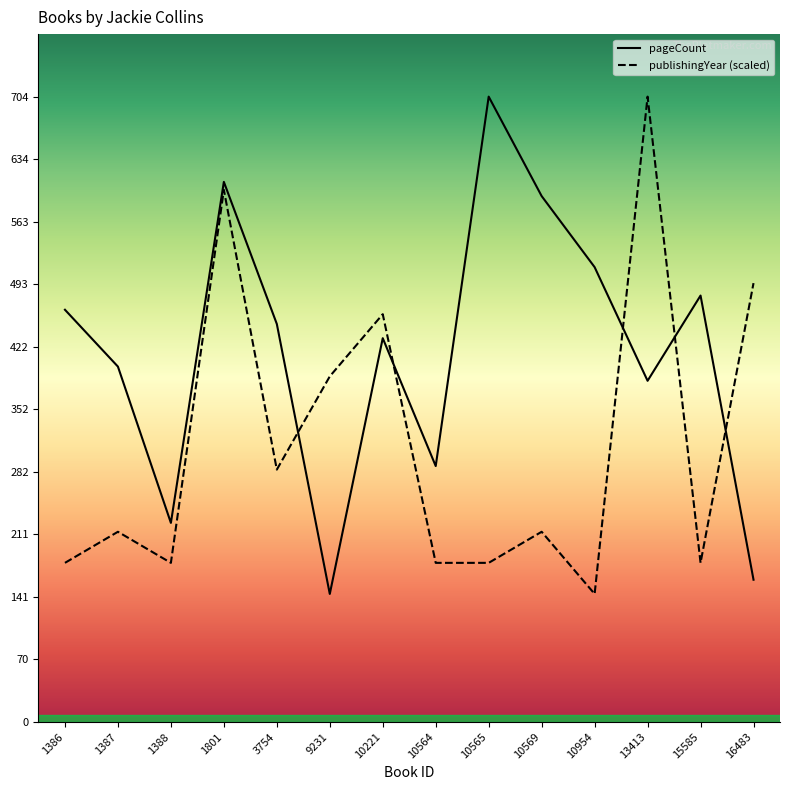

Reading left to right, extract all data points from this chart.

pageCount: 464	400	224	608	448	144	432	288	704	592	512	384	480	160
publishingYear: 179	214	179	599	284	389	459	179	179	214	144	704	179	494